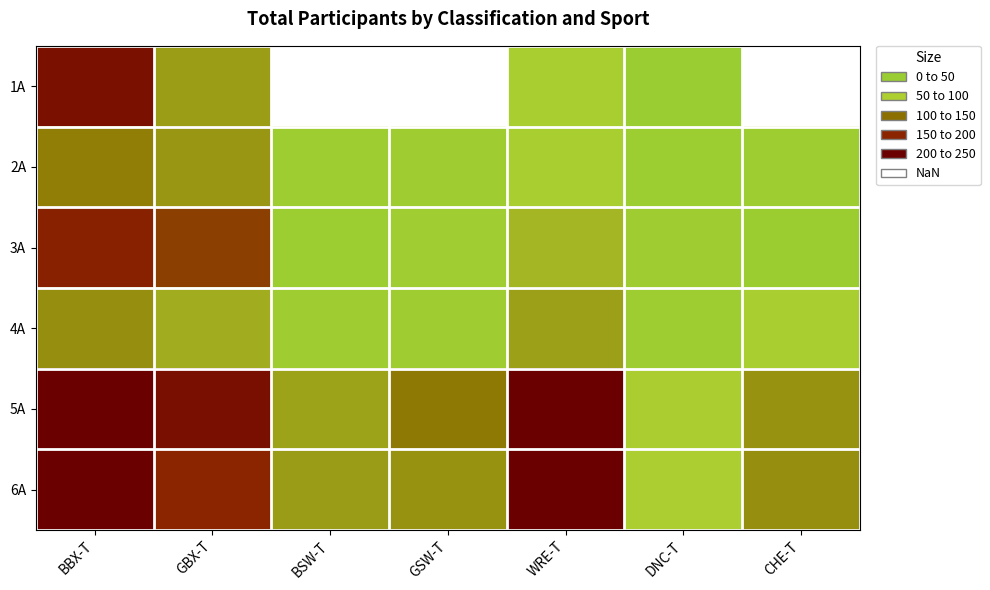

Which category has the highest value in the 6A series?

BBX-T